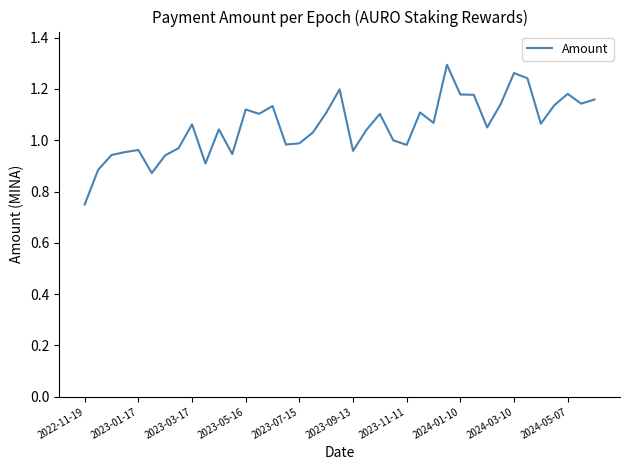

What is the difference between the maximum and minimum values?

0.5